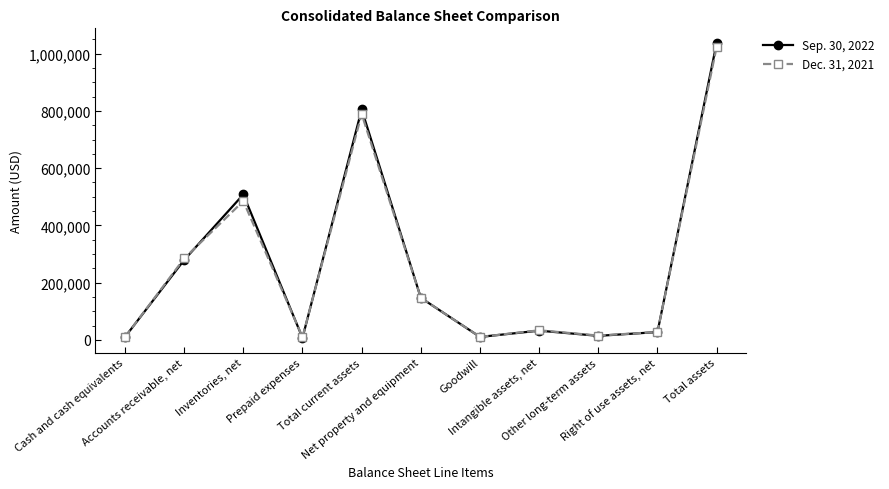

At how many categories does at least one series exceed 318342?

3